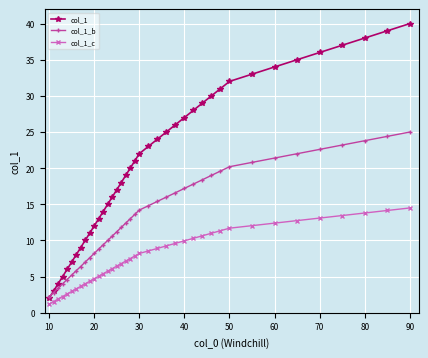

What is the value of the col_1_b point at the 13th from the left?

9.4